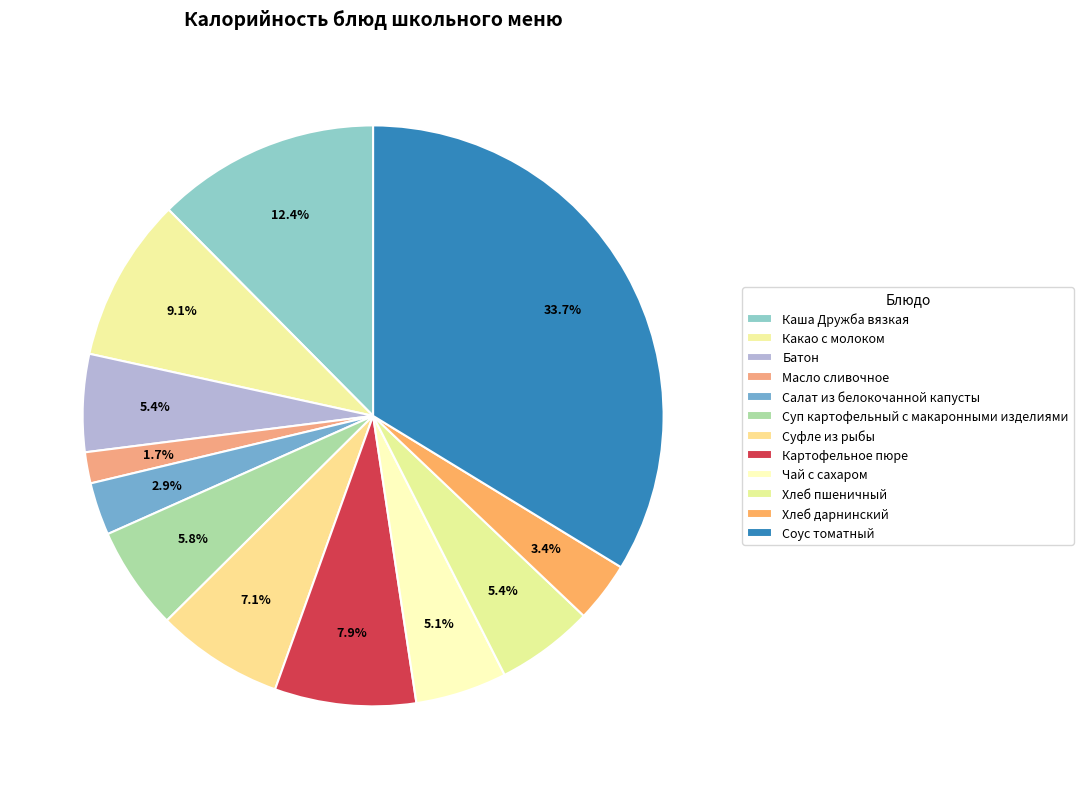

How many slices are in this pie chart?

12